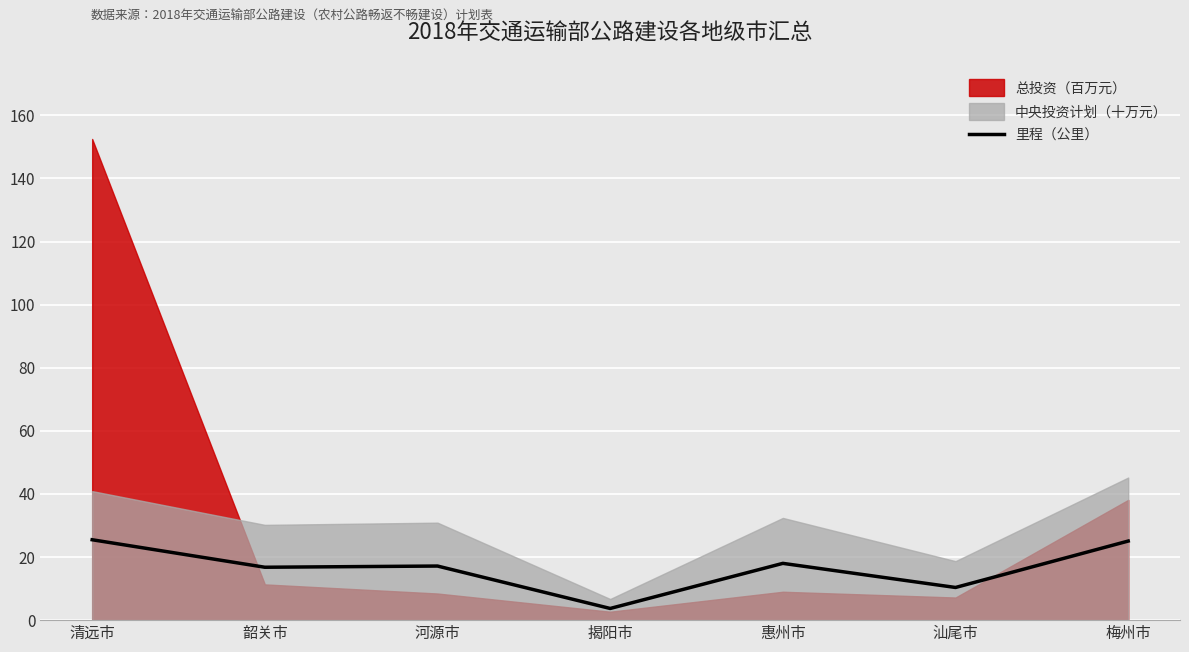

Is it true that the value at 惠州市 is 8.9?

False